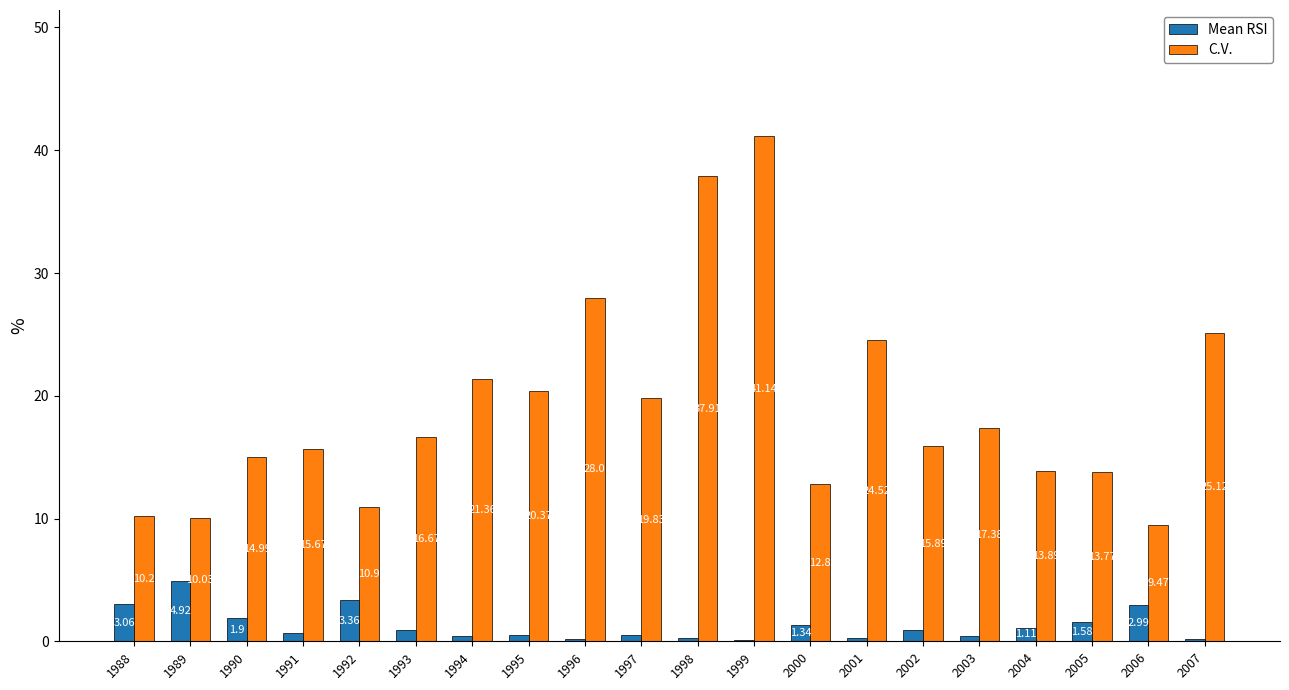

What is the maximum value for C.V.?

41.1